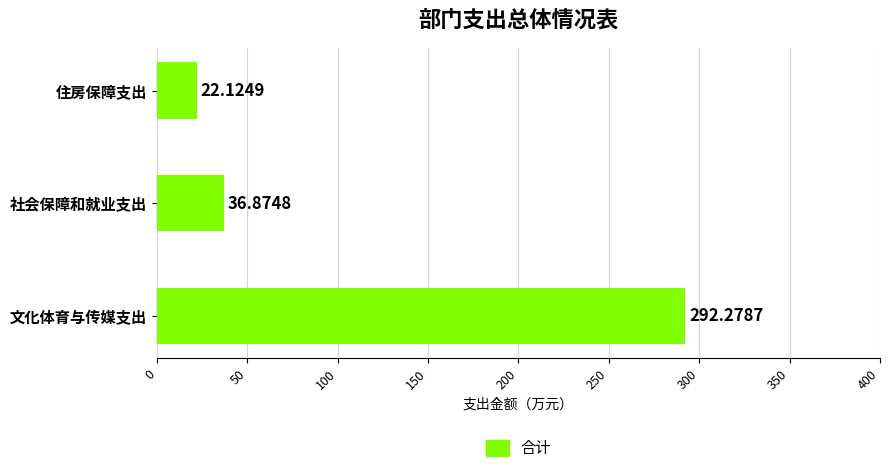

Rank the categories by value from lowest to highest.

住房保障支出, 社会保障和就业支出, 文化体育与传媒支出